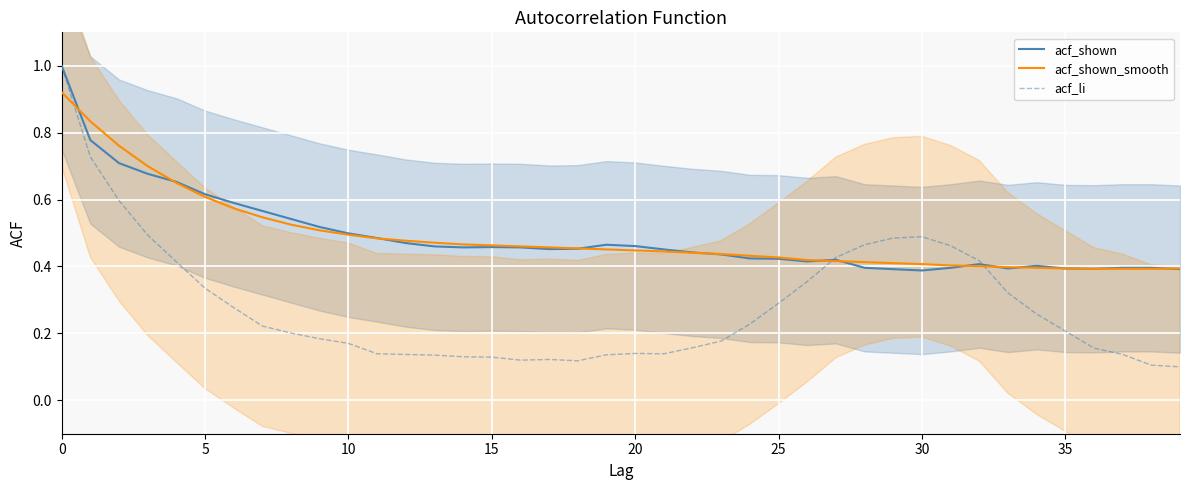

The acf_li series shows 0.4 at 27. True or false?

True